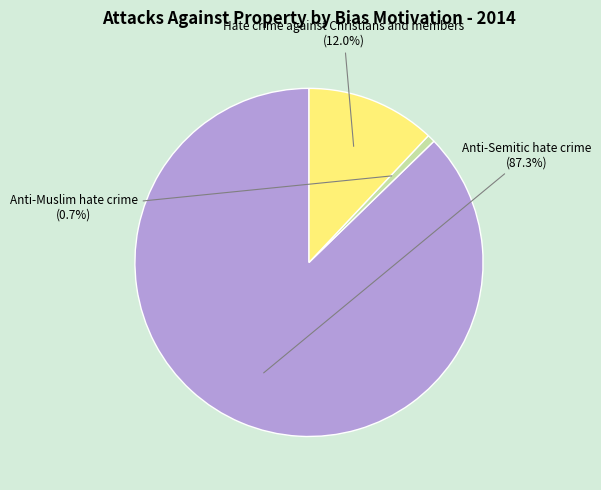

To the nearest percent, what is the combined percentage of Anti-Muslim hate crime and Hate crime against Christians and members?

13%